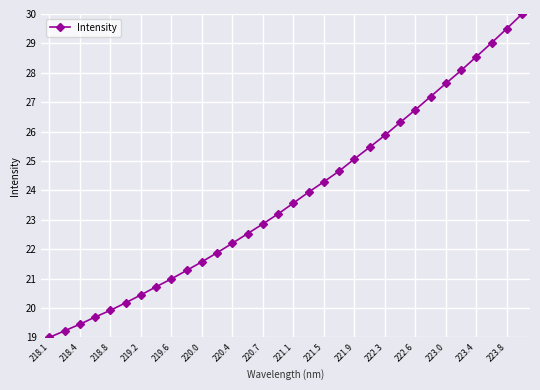

What is the maximum value shown in the chart?

30.0